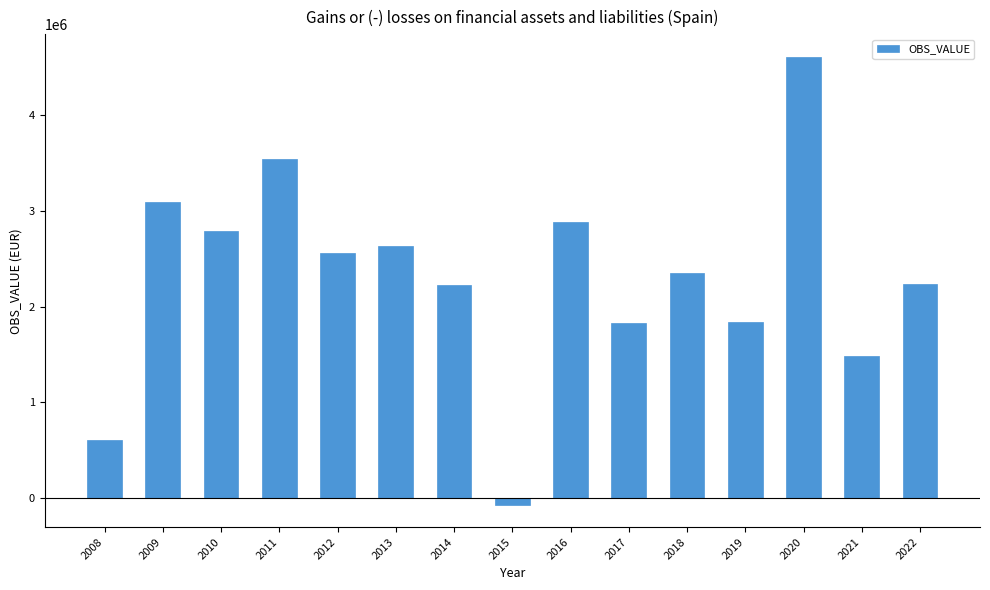

How many categories are shown in the chart?

15